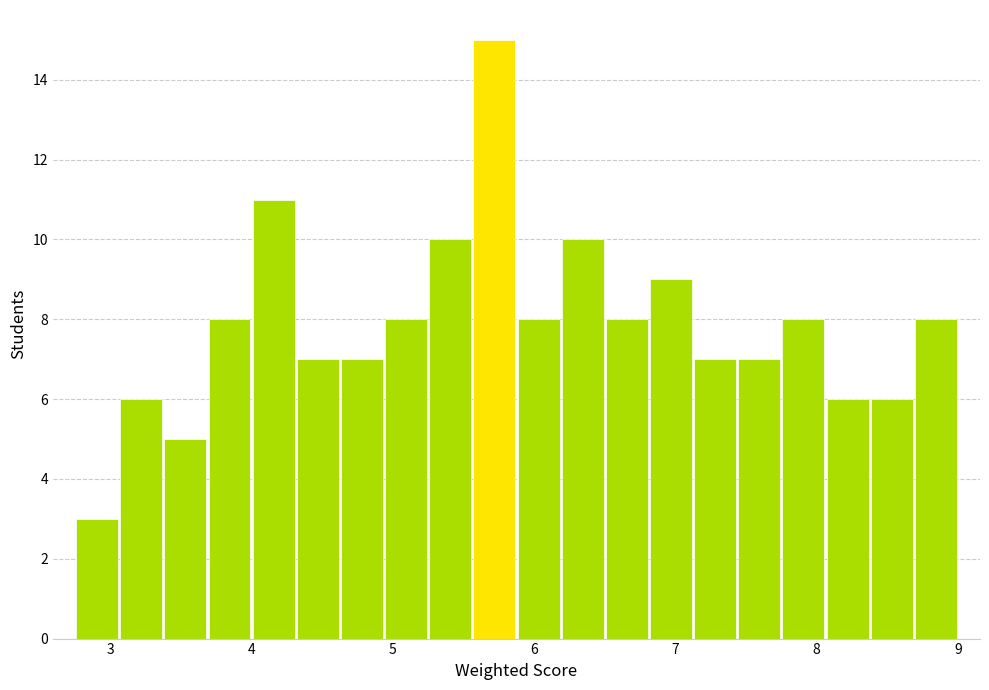

Around what value on the x-axis is the tallest bar? Give the approximate position of its centre, as read against the axis.

5.7